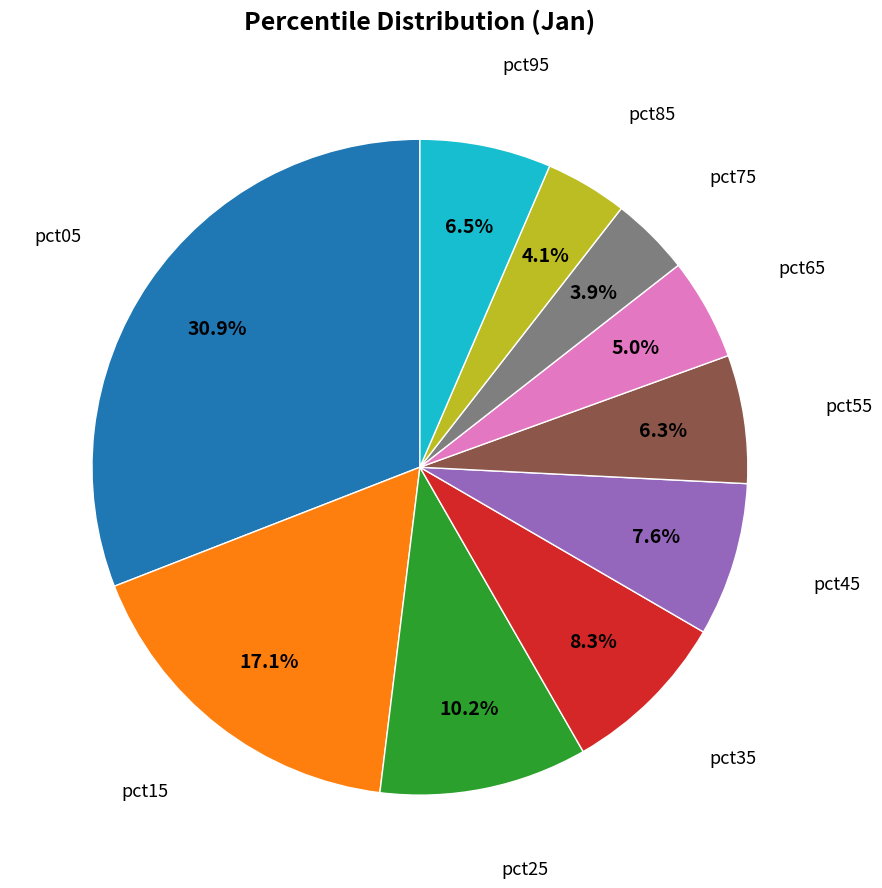

Is the sum of pct55 and pct15 greater than half?

No